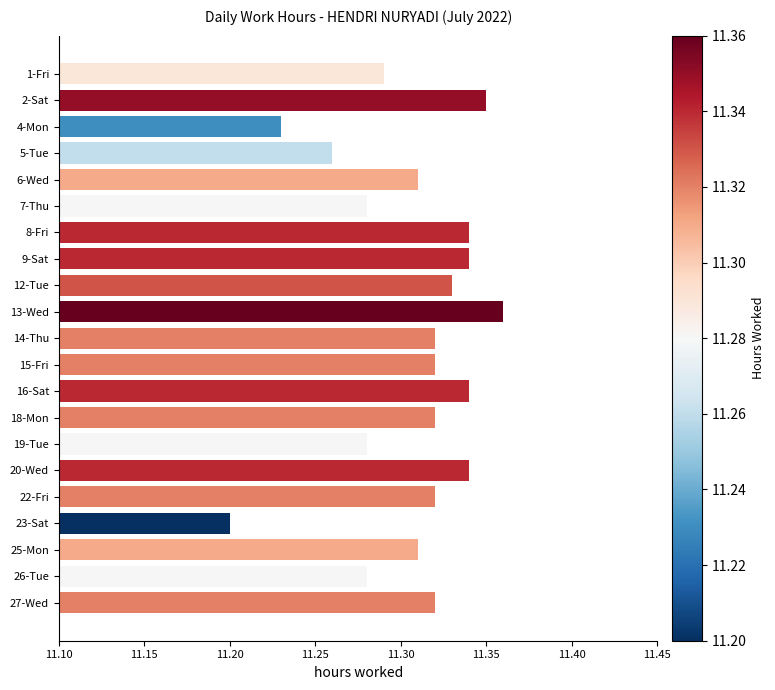

What position from the bottom is 13-Wed?

12